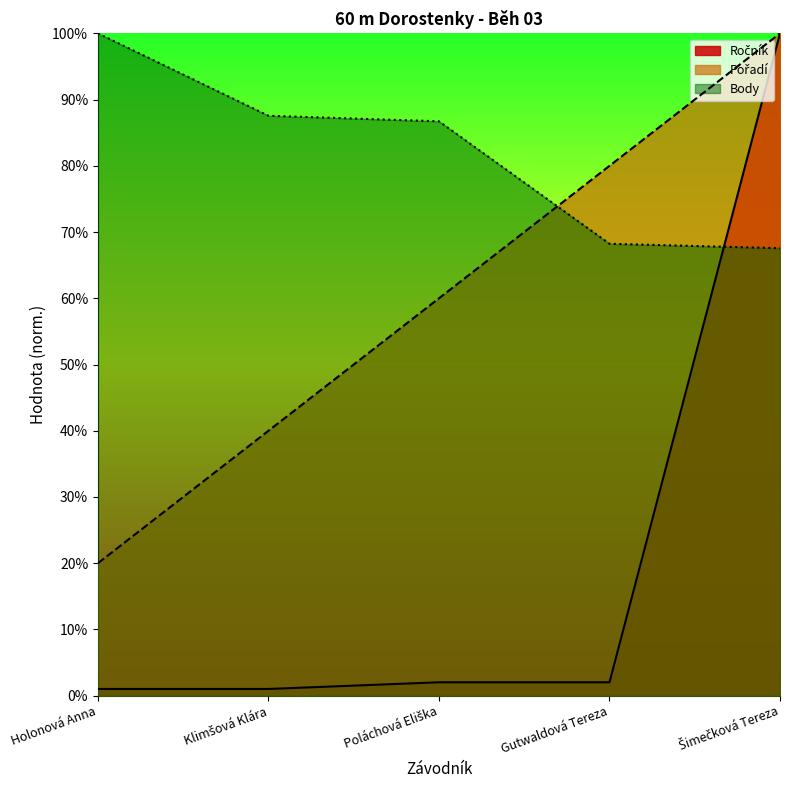

Which series changed the most between Poláchová Eliška and Šimečková Tereza?

Ročník